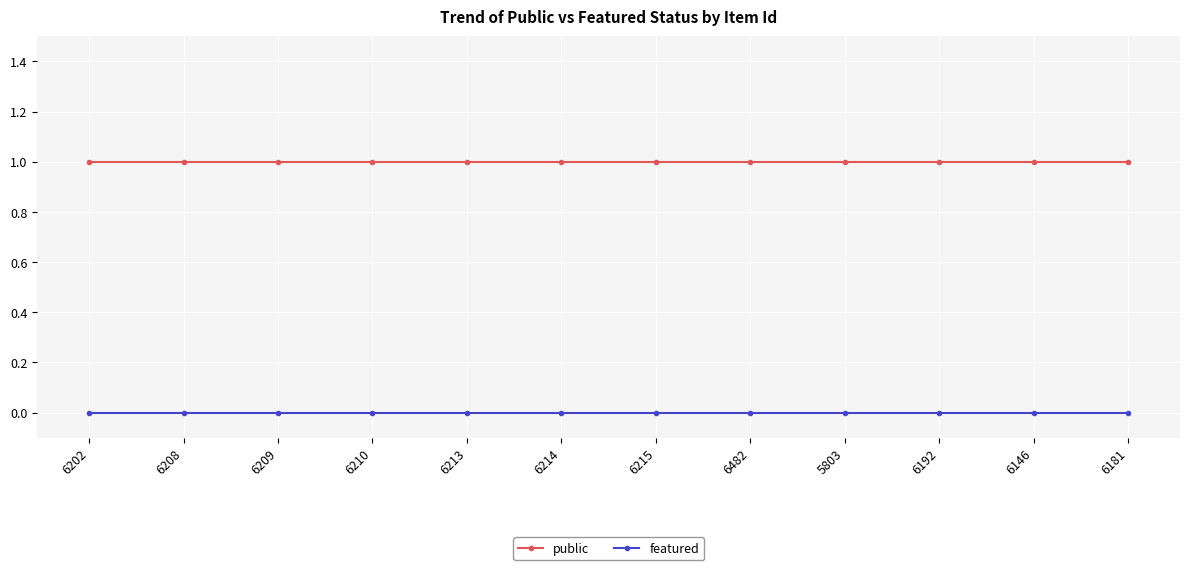

What is the label of the 2nd point from the left?

6208